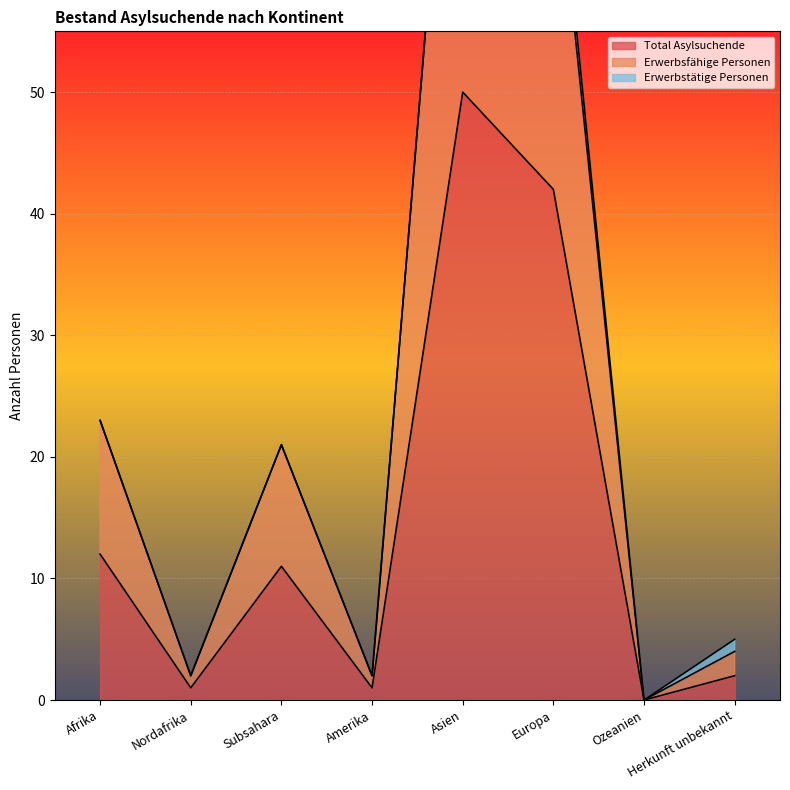

How many interior local peaks does the Total Asylsuchende series have?

2